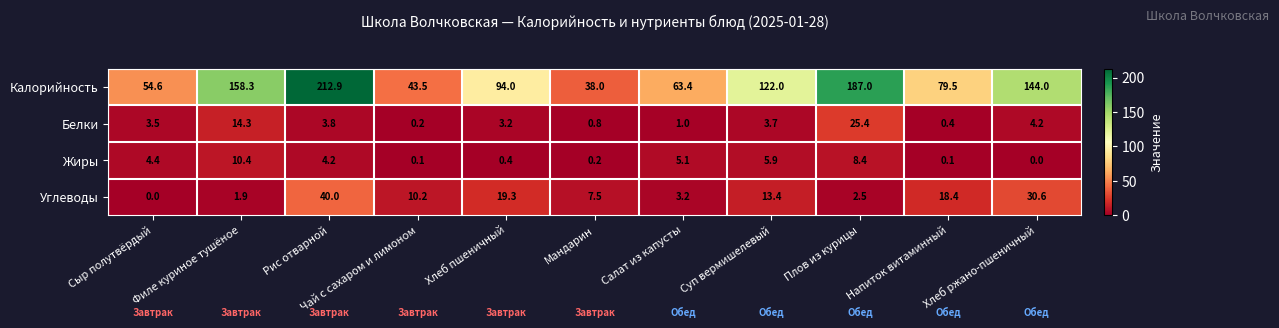

Which series changed the most between Рис отварной and Салат из капусты?

Калорийность